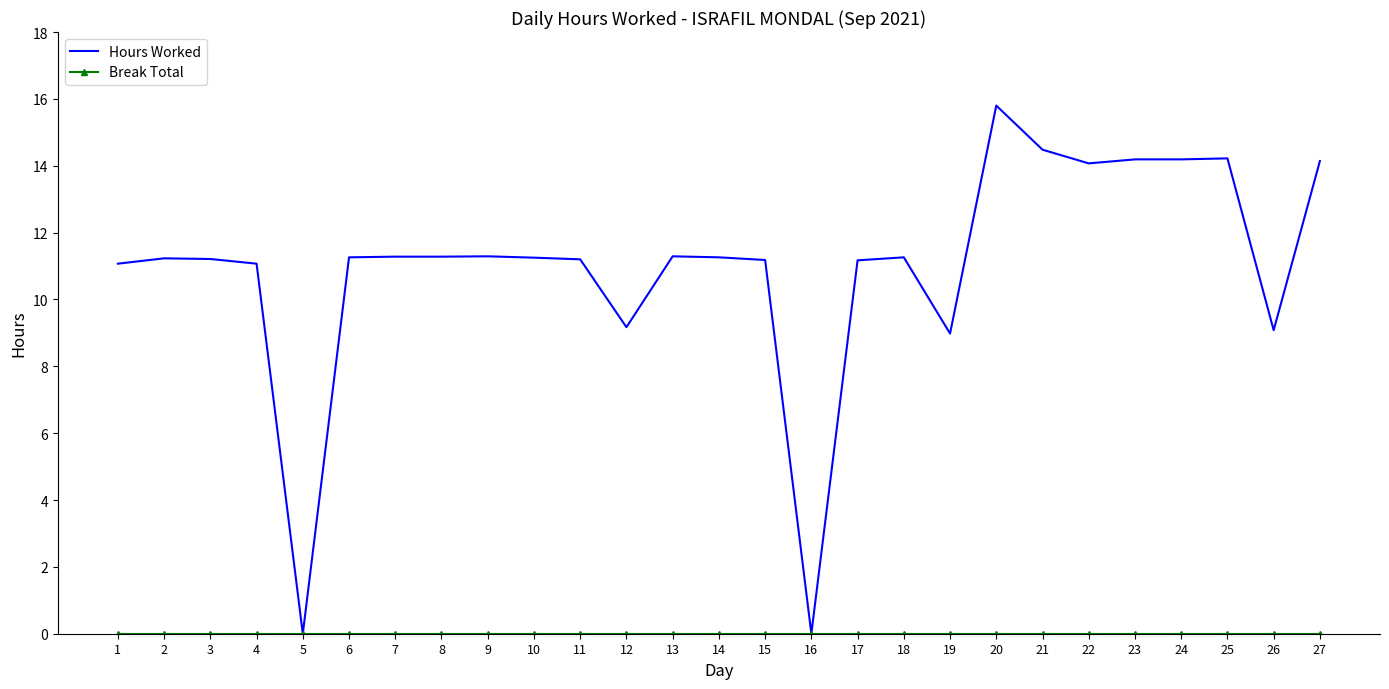

Which series has the largest total across all categories?

Hours Worked